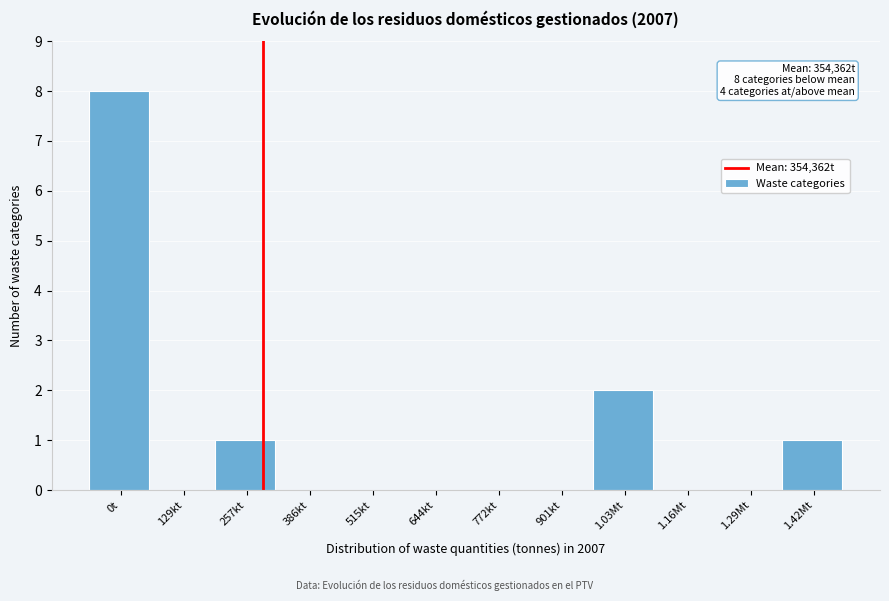

Reading right to left, what are all the values shown in this chart?

1.42Mt=1	1.29Mt=0	1.16Mt=0	1.03Mt=2	901kt=0	772kt=0	644kt=0	515kt=0	386kt=0	257kt=1	129kt=0	0t=8